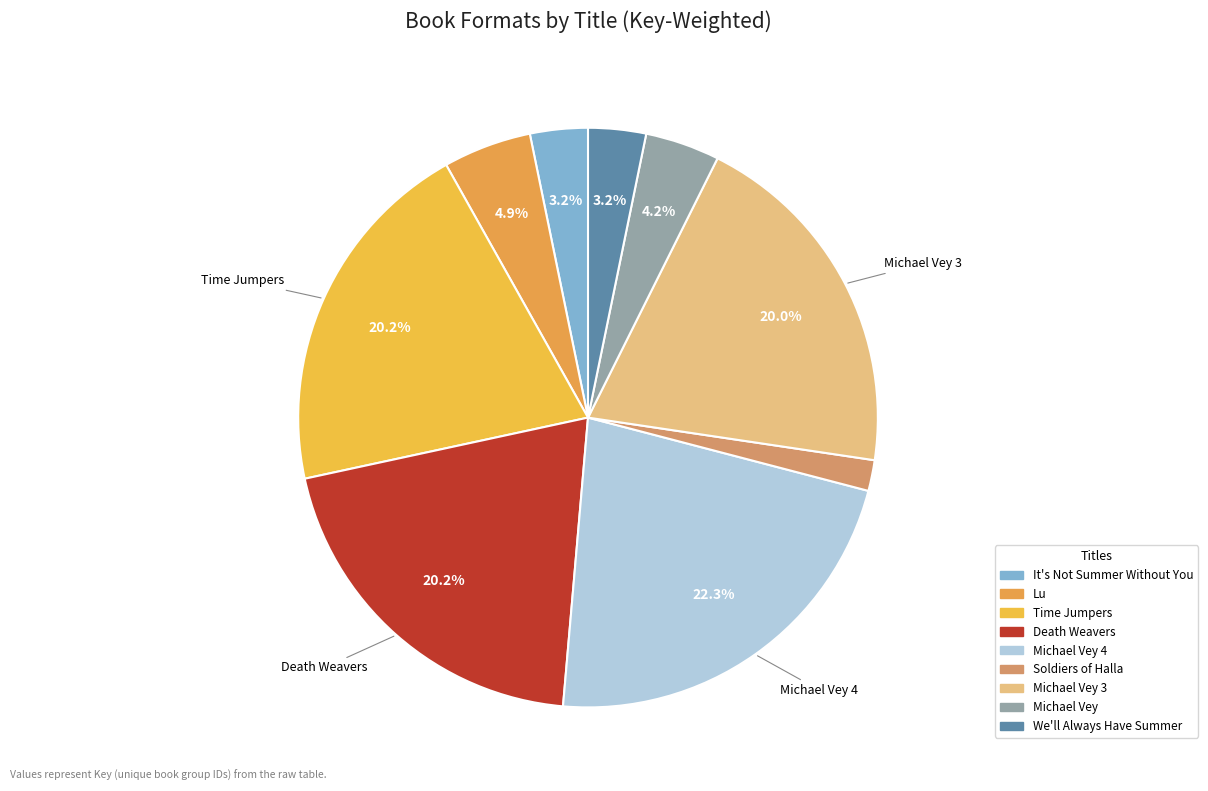

How many slices are in this pie chart?

9